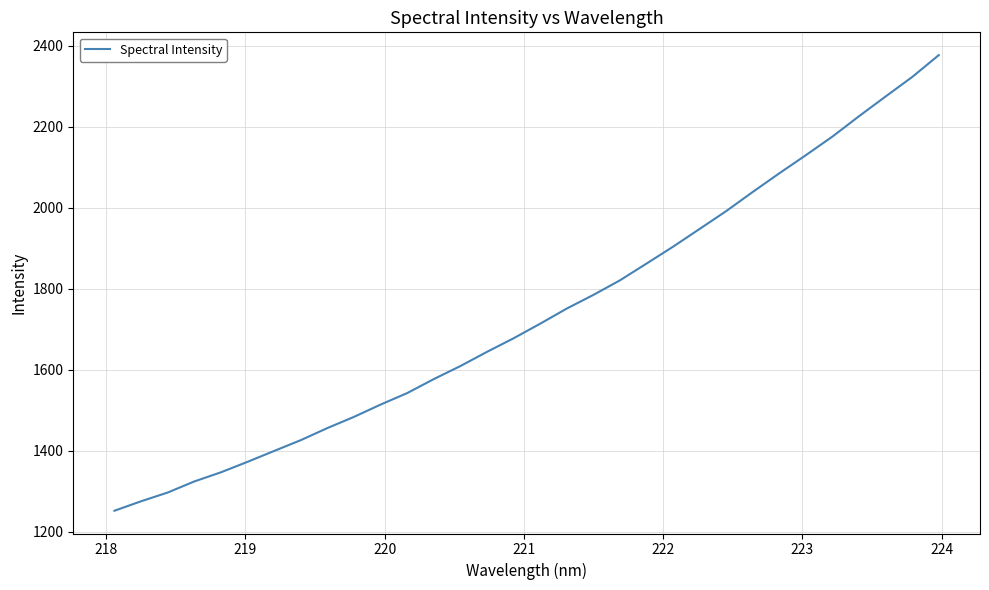

What is the maximum value shown in the chart?

2376.4